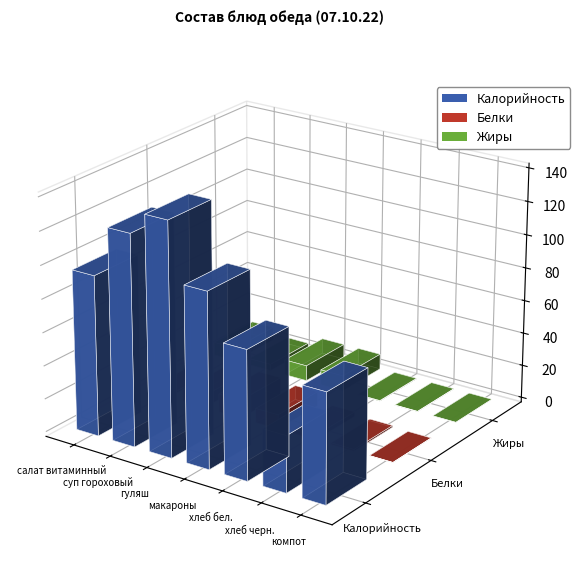

Which has a higher value, компот or хлеб черн.?

компот